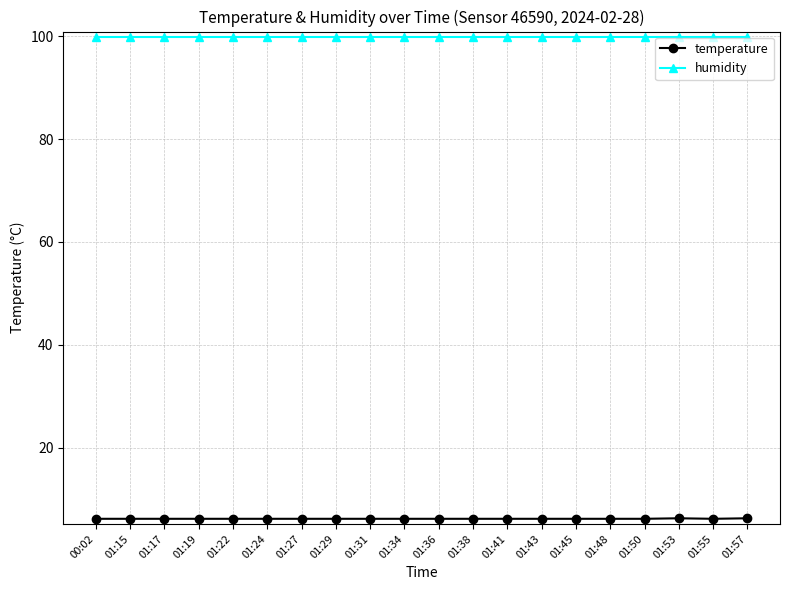

What is the spread (max minus min) of values at 01:38?

93.7